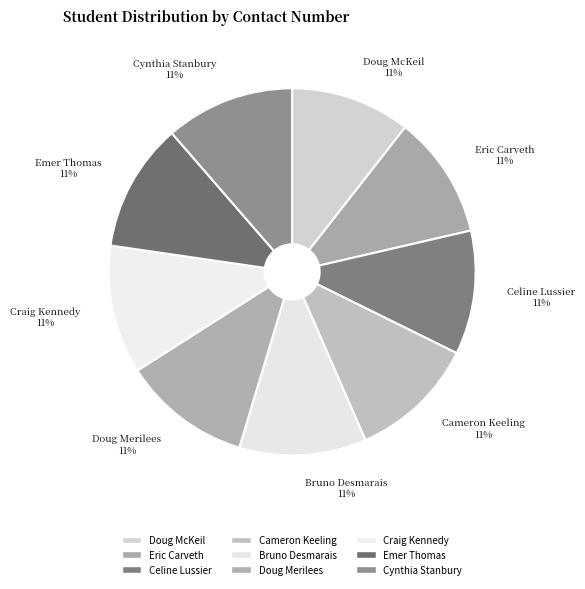

True or false: Cameron Keeling accounts for 11% of the total.

True